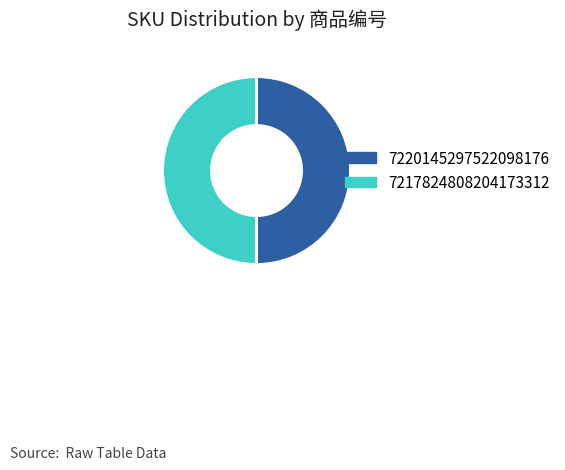

Do 7220145297522098176 and 7217824808204173312 together represent more than half of the pie?

Yes